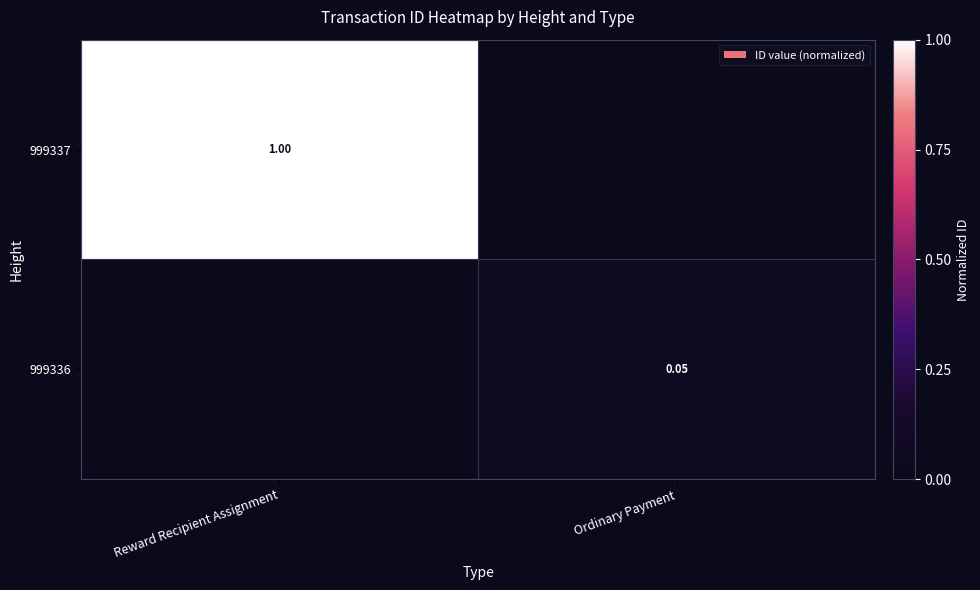

The 999337 series shows 0.5 at Ordinary Payment. True or false?

False